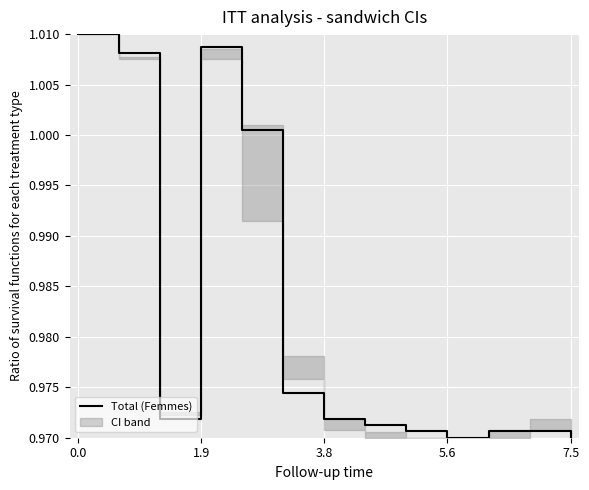

Does the chart display data point markers on the line(s)?

No